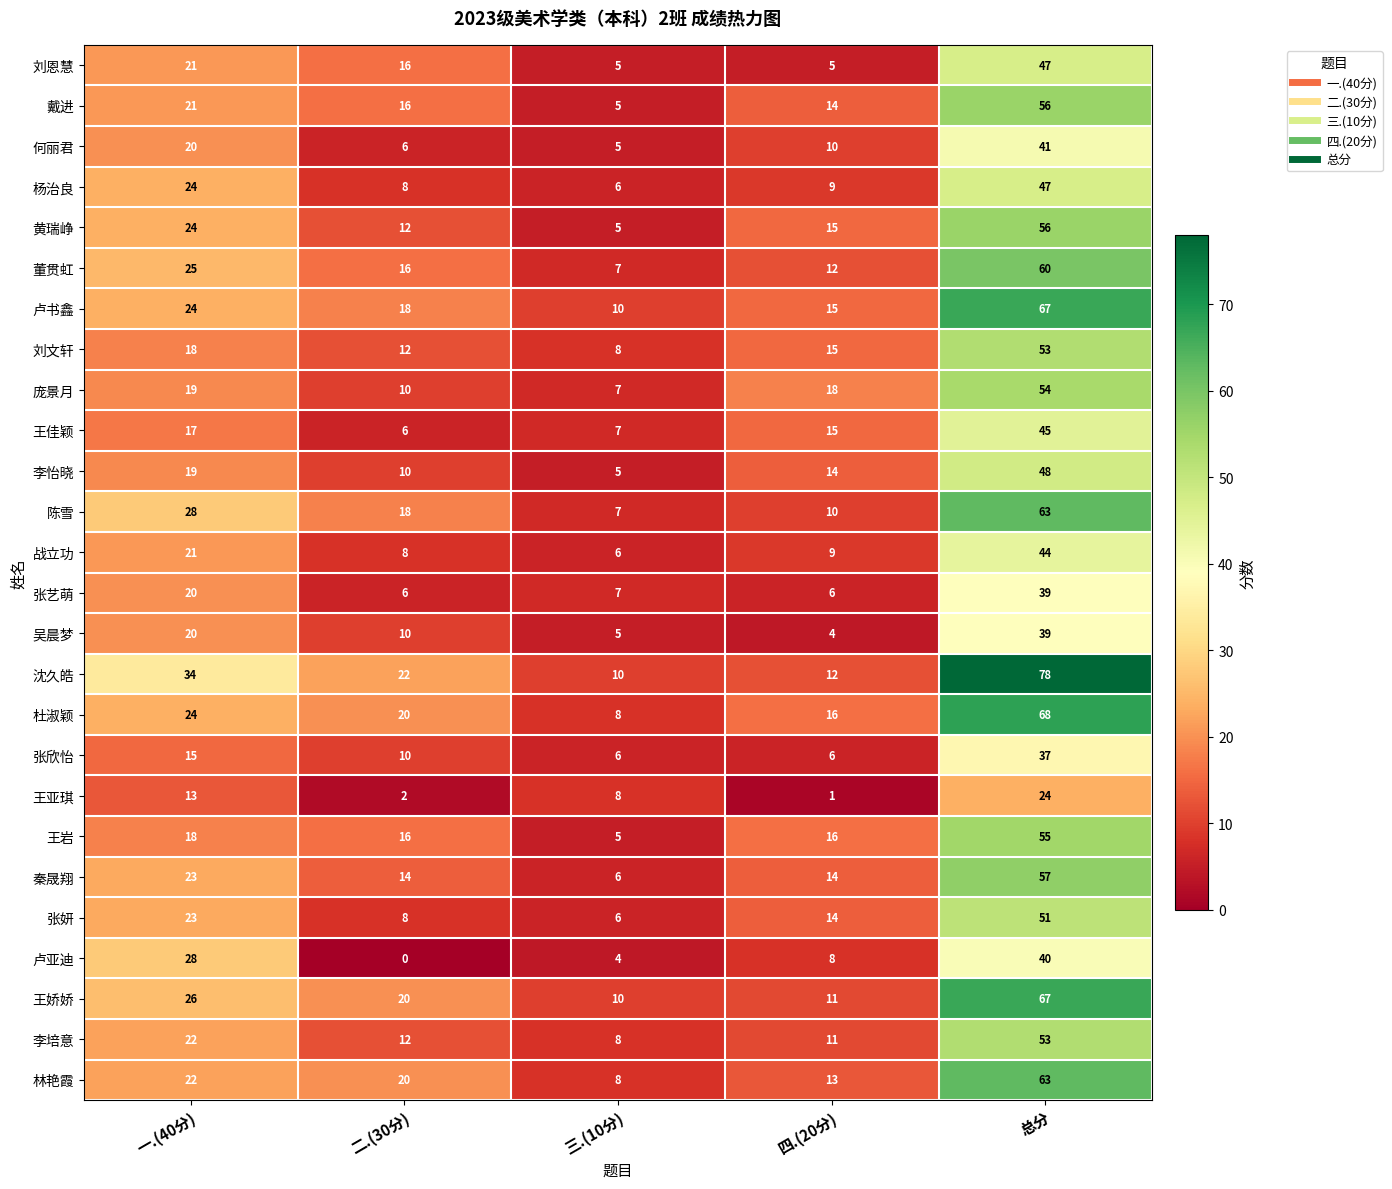

What value does the 李怡晓 series have at 二.(30分), to the nearest 10?

10